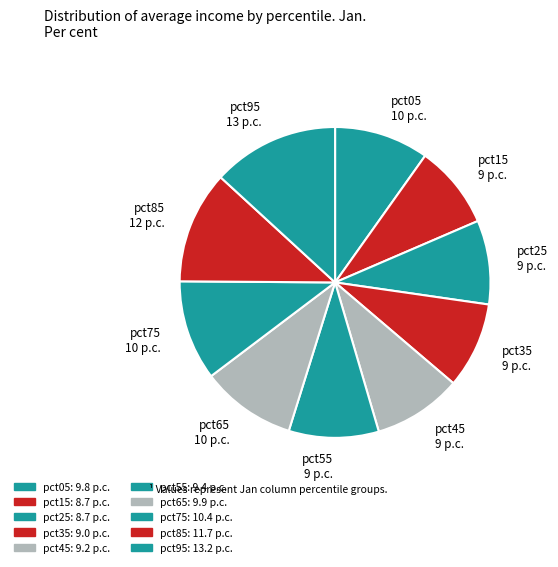

Do pct45 and pct25 together represent more than half of the pie?

No